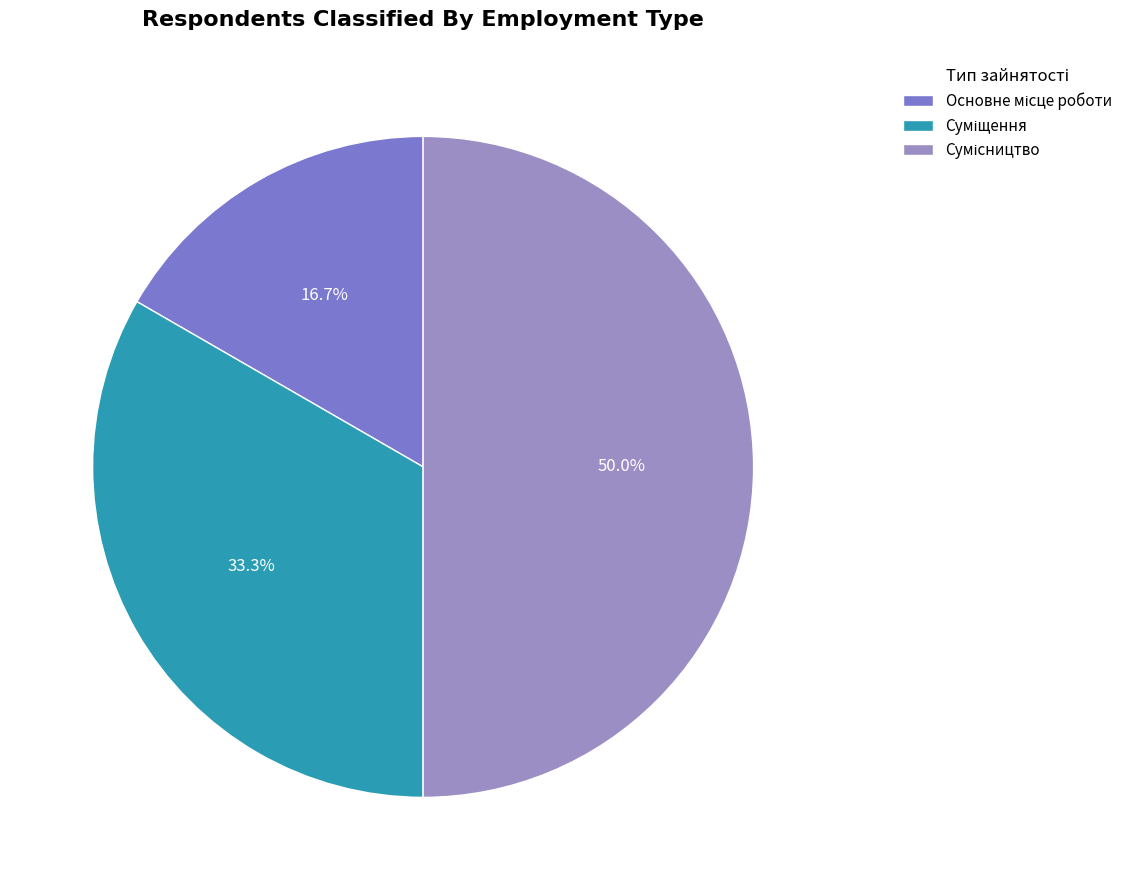

How many segments does this pie chart have?

3